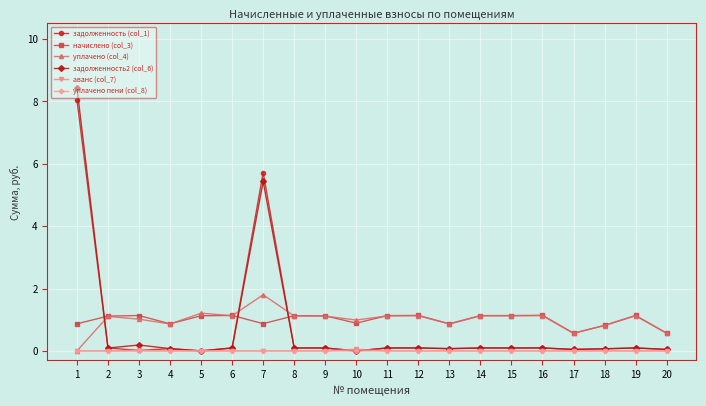

Between 12 and 18, which series saw the biggest shift?

начислено (col_3)